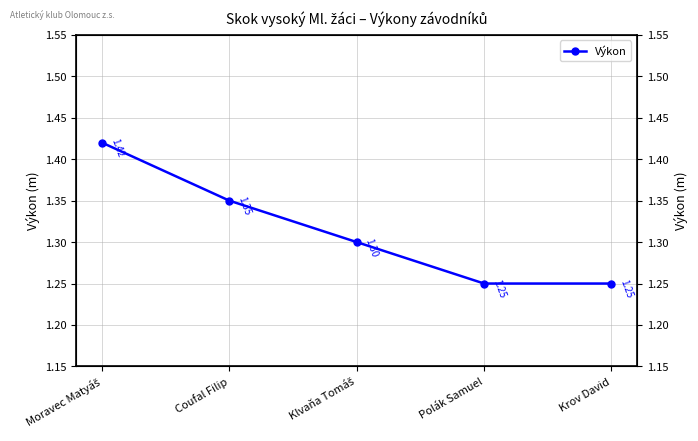

What is the approximate value at Moravec Matyáš?

1.4